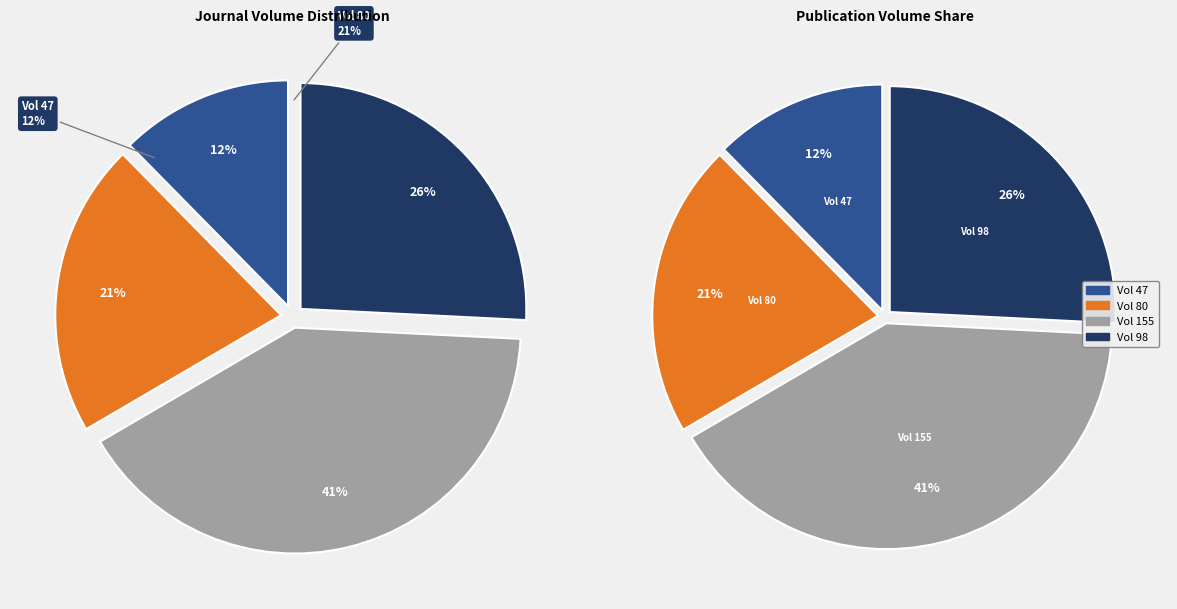

Is it true that Clays and Clay Minerals is 2% of the pie?

False